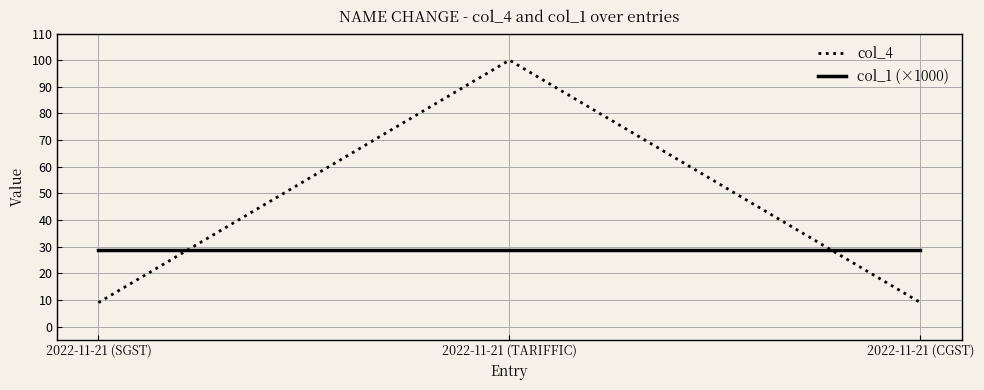

What is the difference between the highest and lowest values at 2022-11-21 (SGST)?

19.8